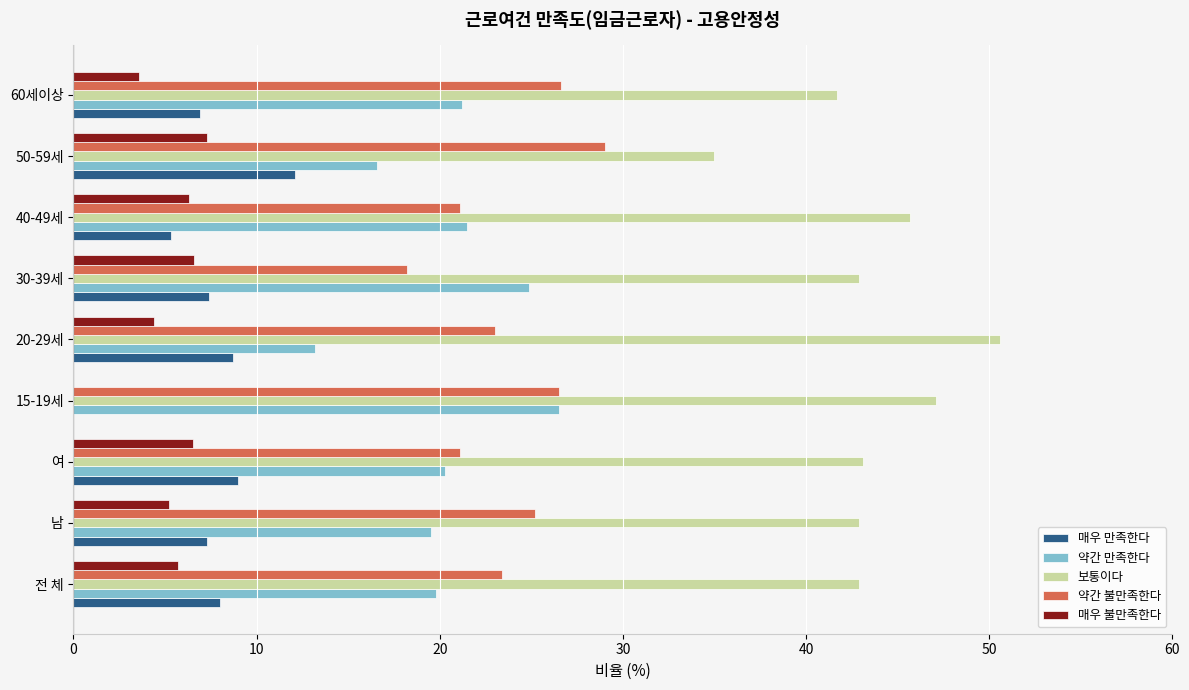

True or false: 매우 불만족한다 has a value of 6.5 at 여.

True